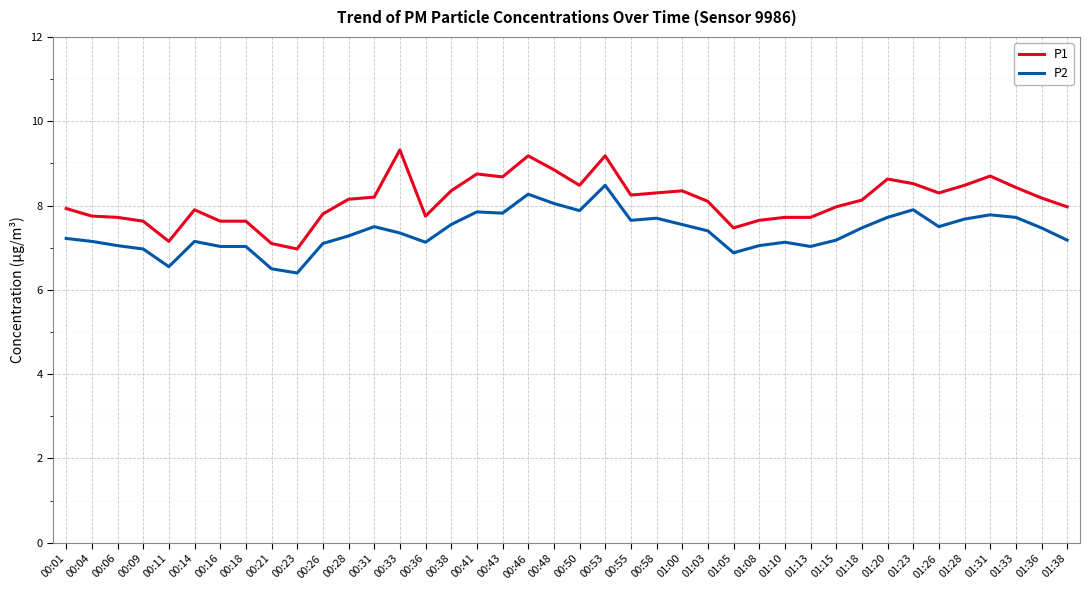

What position from the left is 00:43?

18